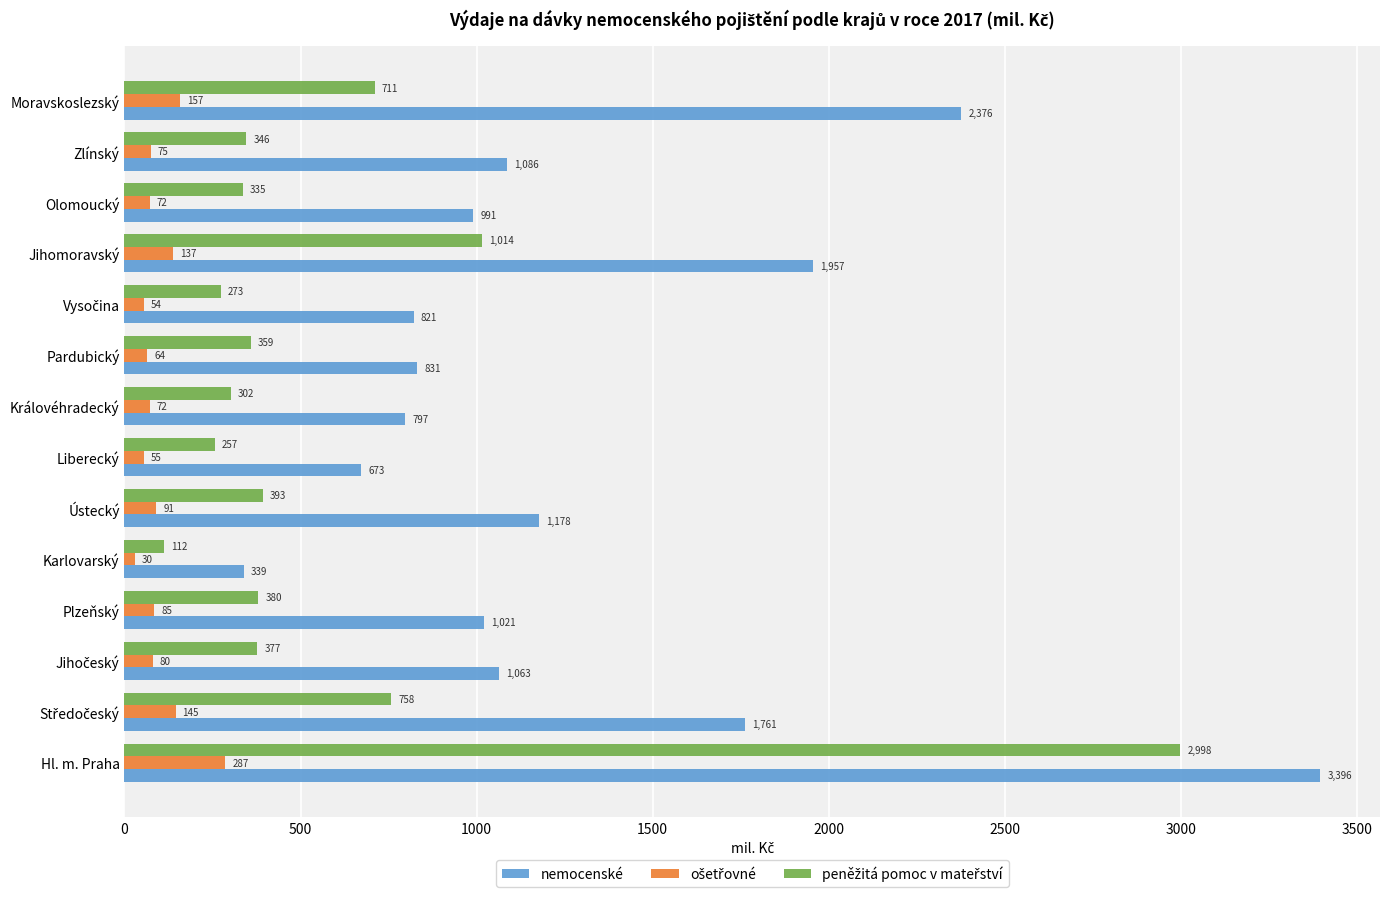

What is the difference between the second highest and minimum values in the nemocenské series?

2037.0